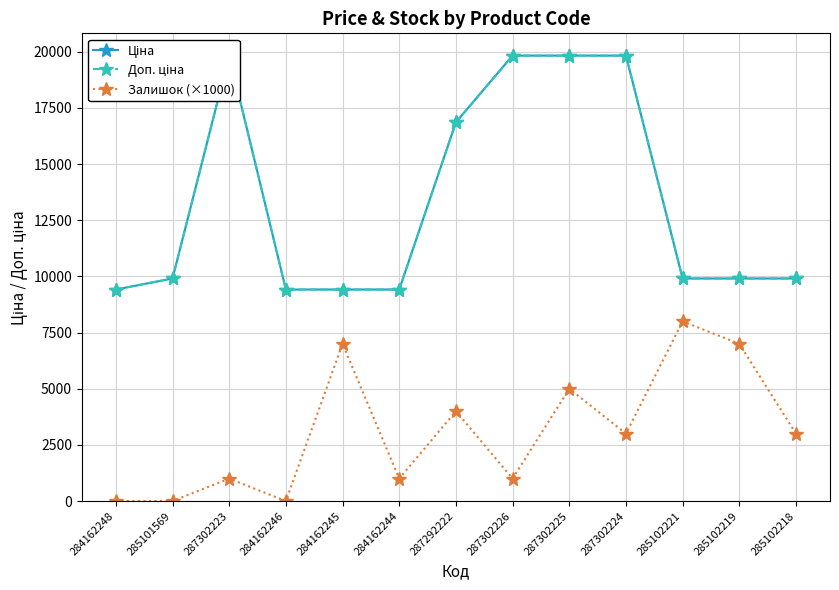

The Ціна series shows 9416.9 at 284162246. True or false?

True